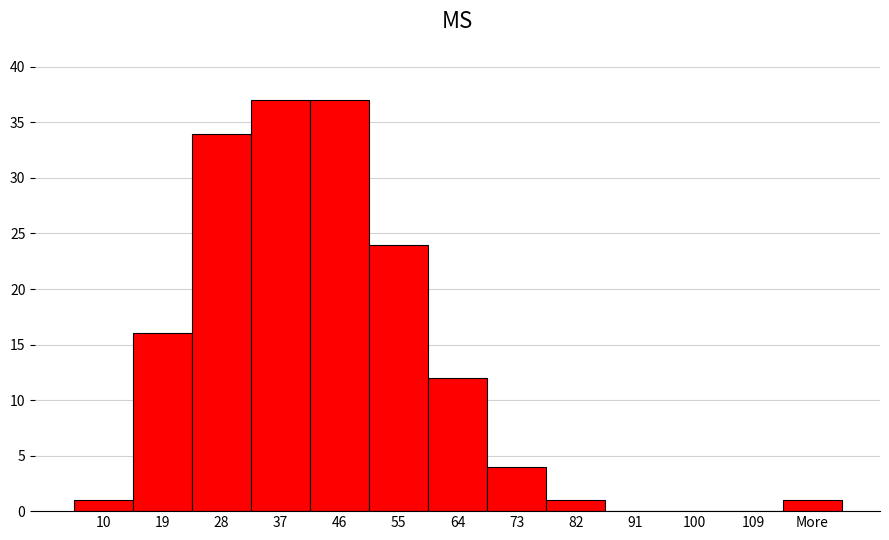

Reading right to left, what are all the values shown in this chart?

More=1	109=0	100=0	91=0	82=1	73=4	64=12	55=24	46=37	37=37	28=34	19=16	10=1